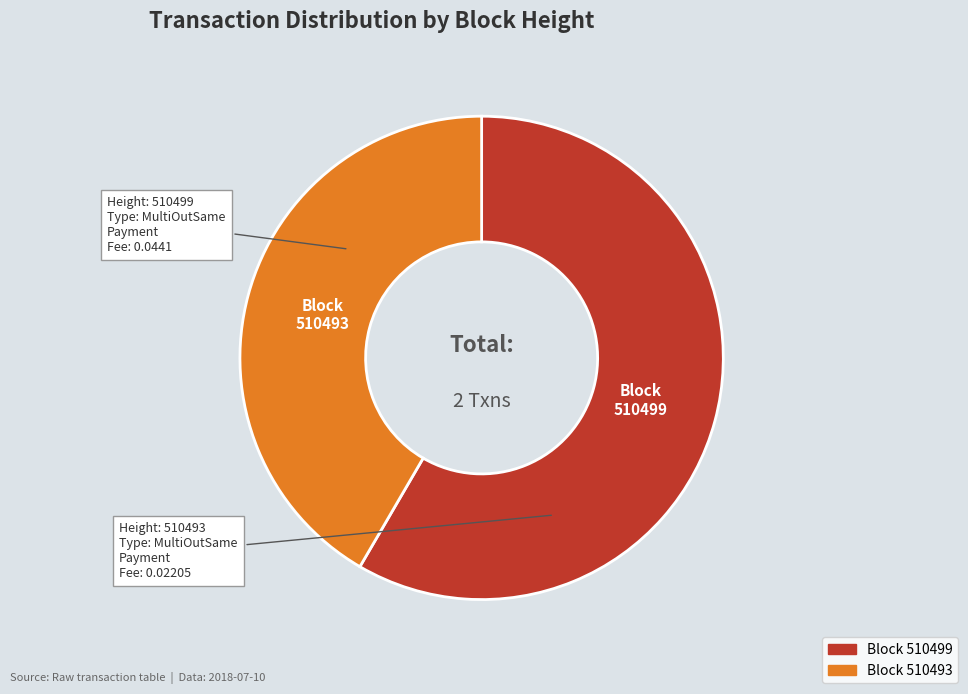

The Block 510493 slice represents 34% of the pie. True or false?

False